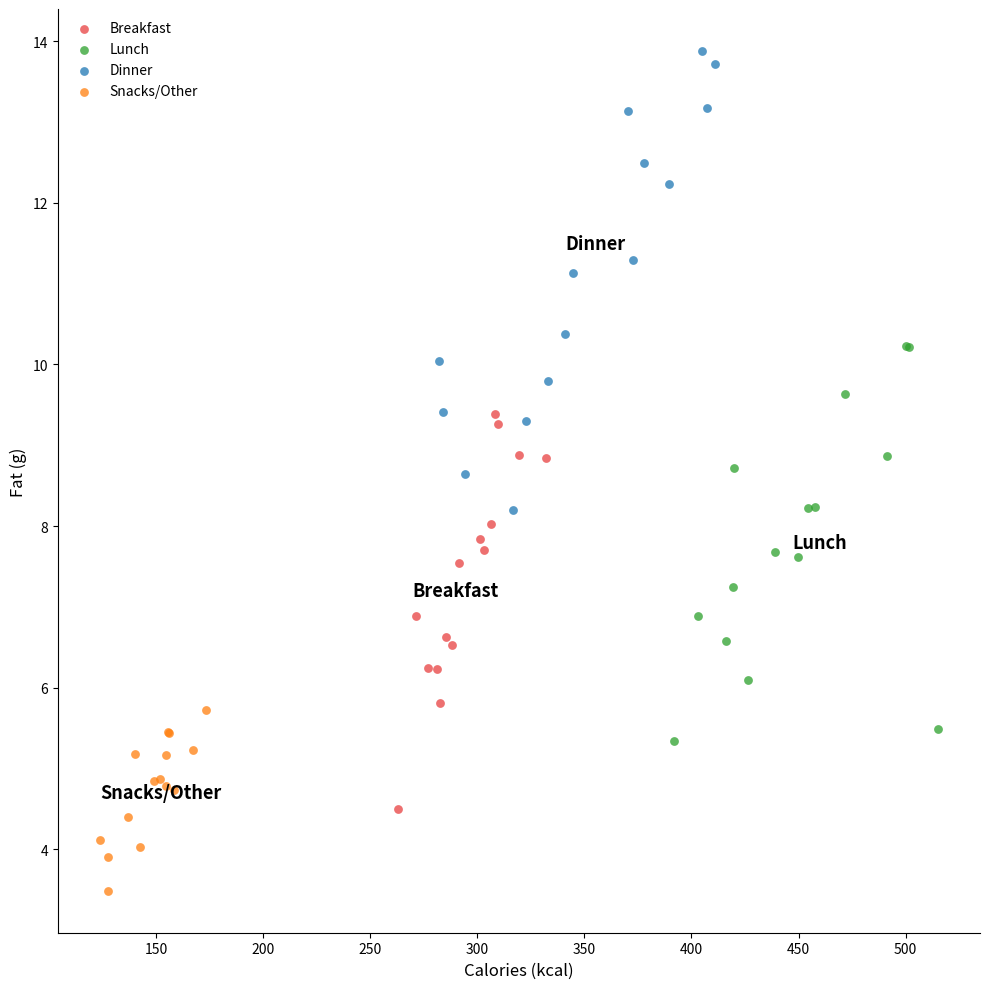

Which series contains the lowest Y value?

Snacks/Other